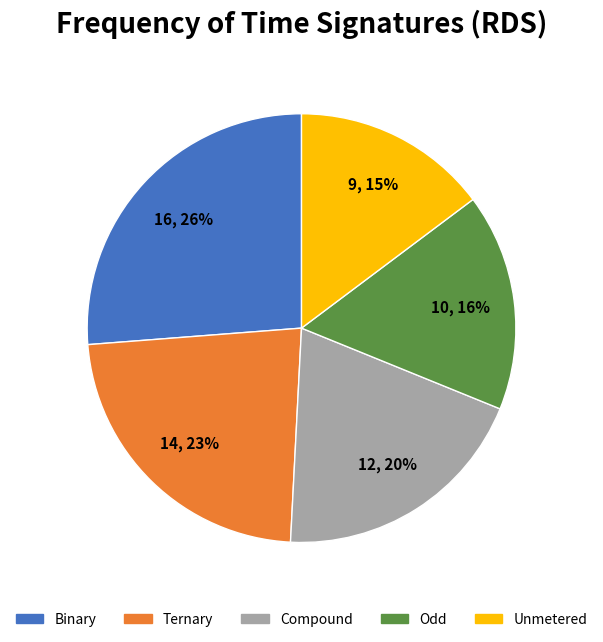

What is the ratio of the value at Odd to the value at Compound?

0.8